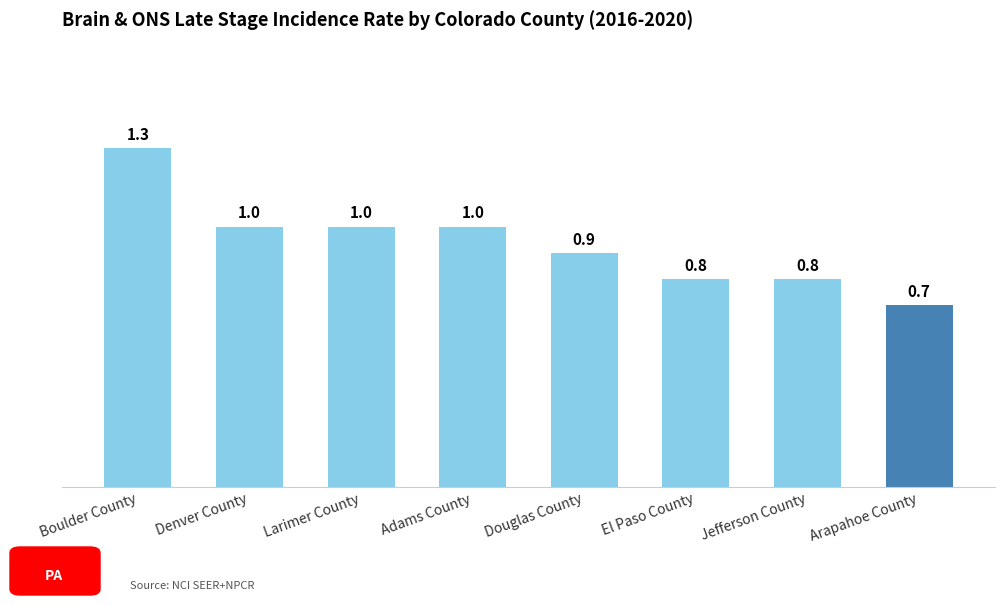

What is the smallest value displayed?

0.7